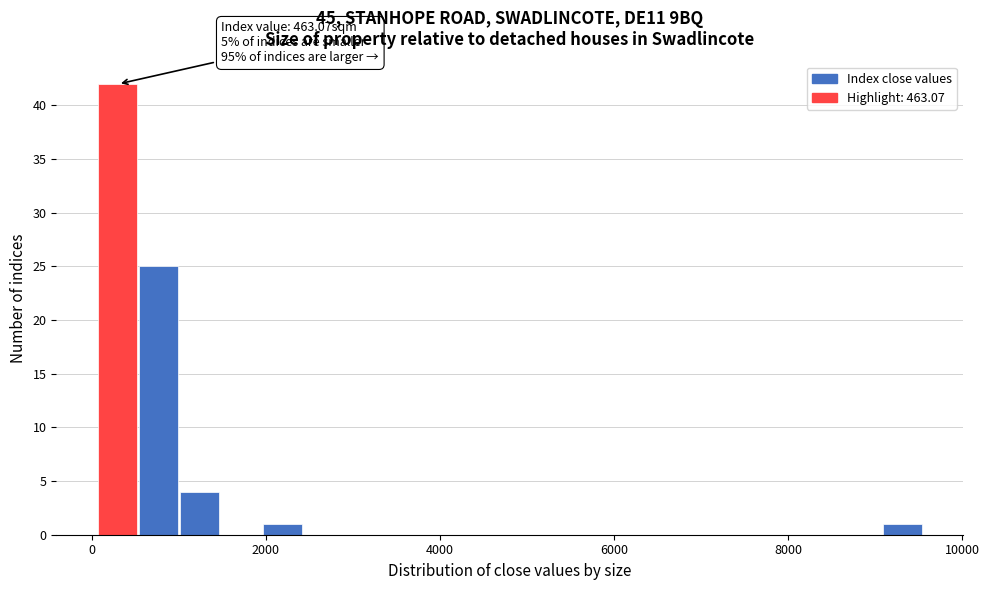

Around what value on the x-axis is the tallest bar? Give the approximate position of its centre, as read against the axis.

200